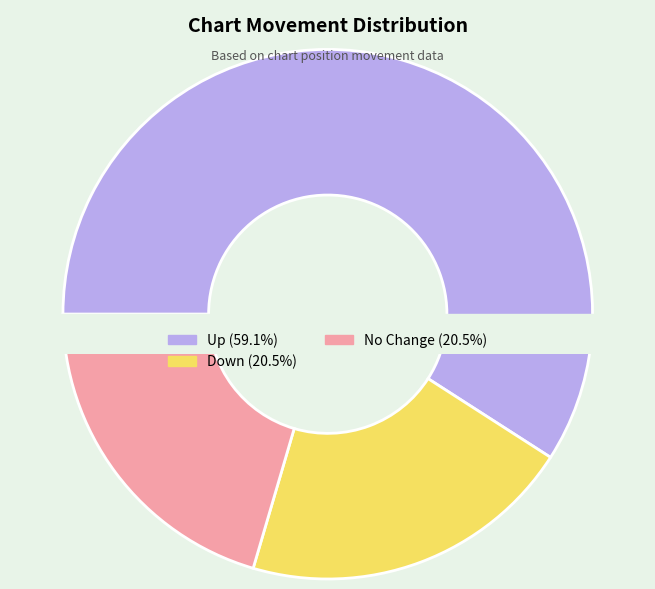

Which category accounts for the majority?

up